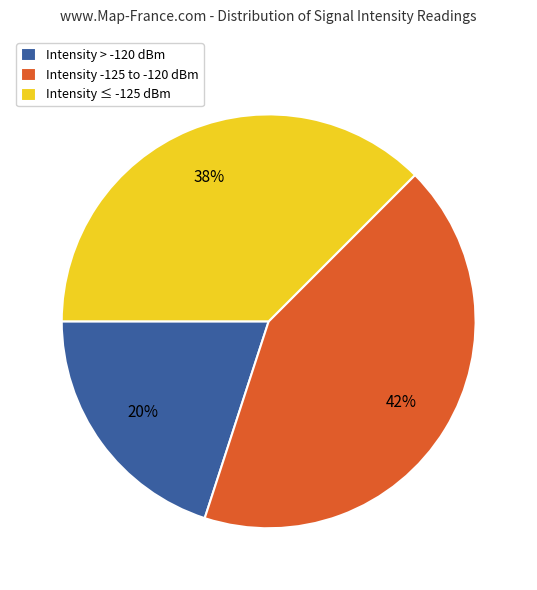

The Intensity > -120 dBm slice represents 30% of the pie. True or false?

False